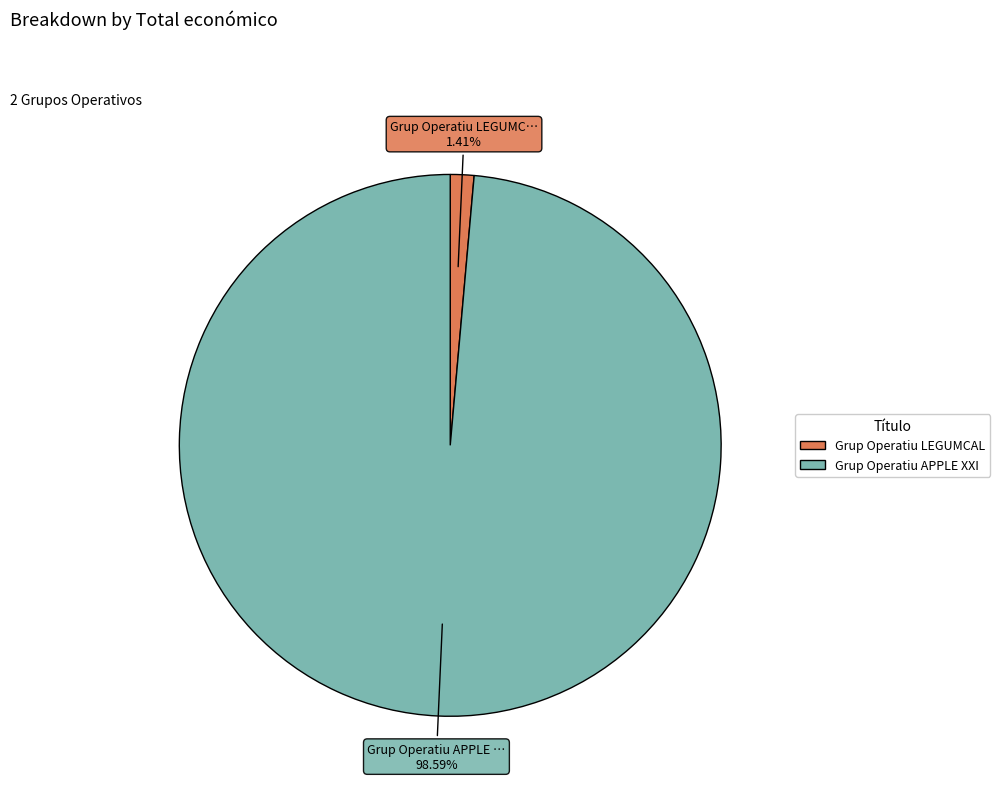

What is the majority slice?

Grup Operatiu APPLE XXI